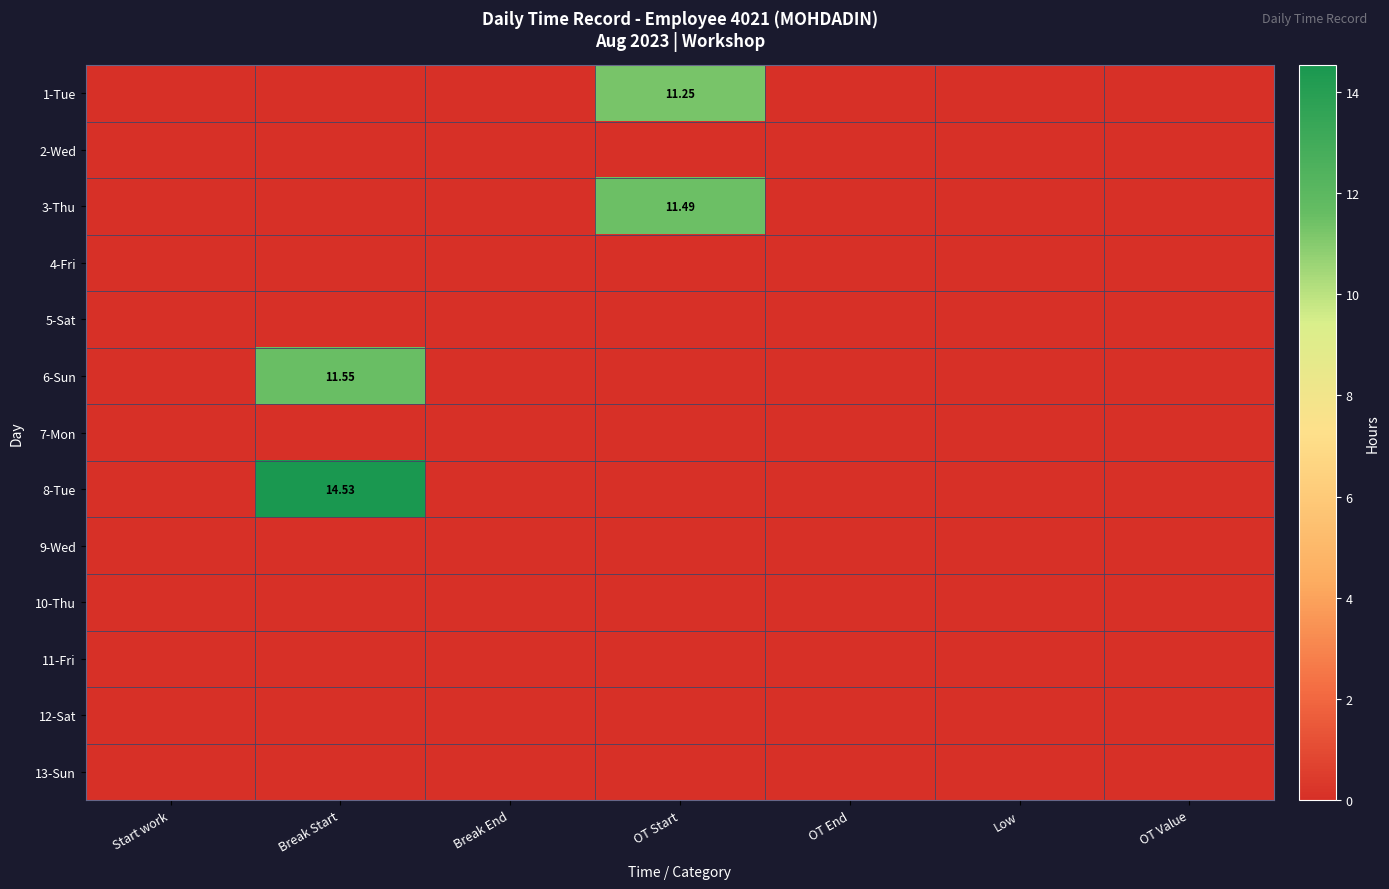

List the series in order of their peak value, lowest first.

2-Wed, 4-Fri, 5-Sat, 7-Mon, 9-Wed, 10-Thu, 11-Fri, 12-Sat, 13-Sun, 1-Tue, 3-Thu, 6-Sun, 8-Tue